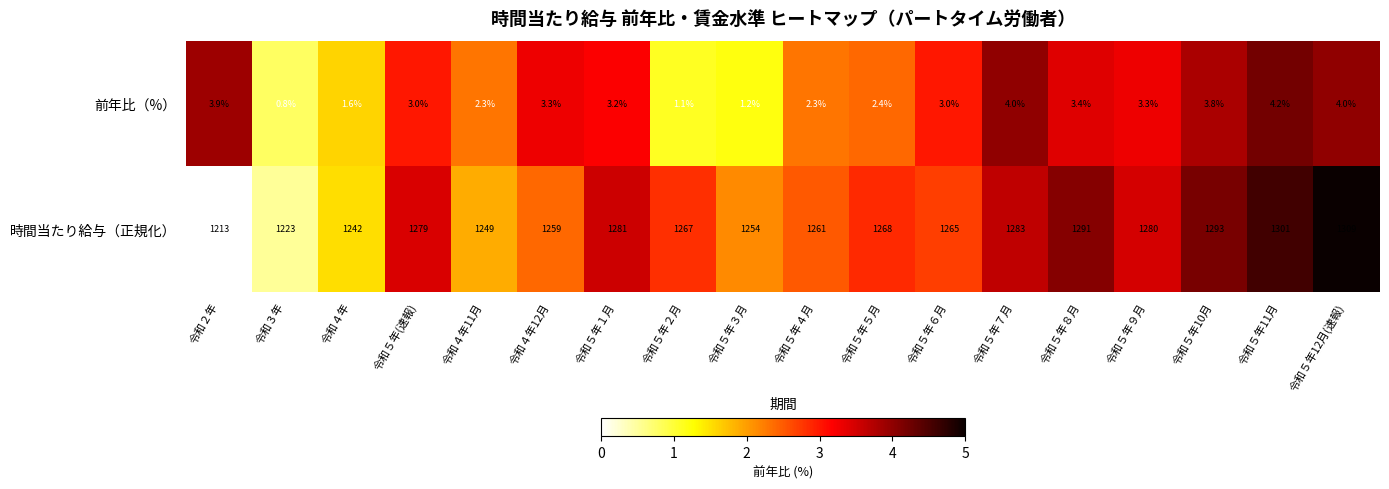

The 時間当たり給与（正規化） series shows 475.5 at 令和３年. True or false?

False